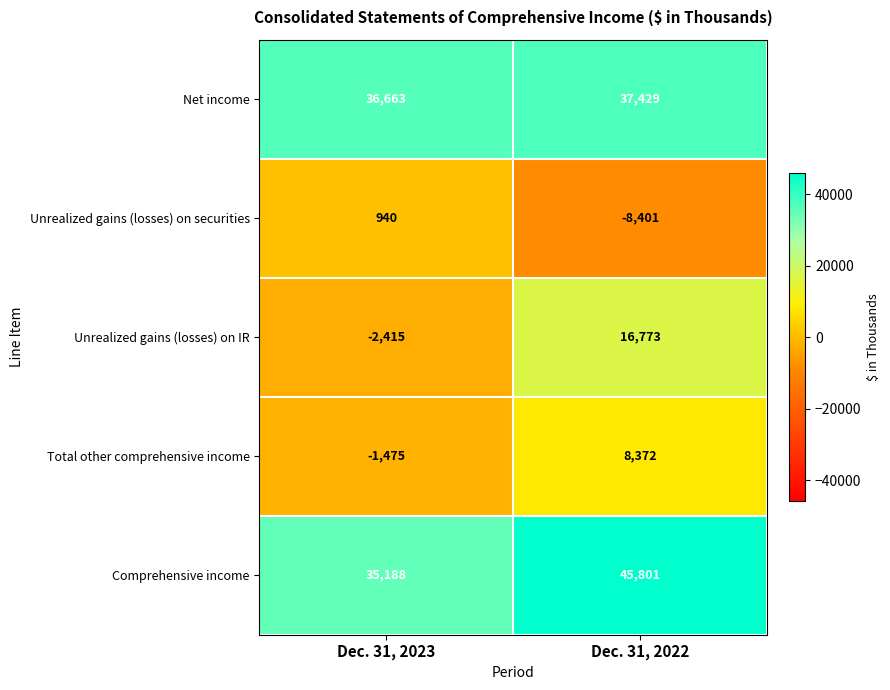

What value does the Total other comprehensive income series have at Dec. 31, 2022, to the nearest 100?

8400